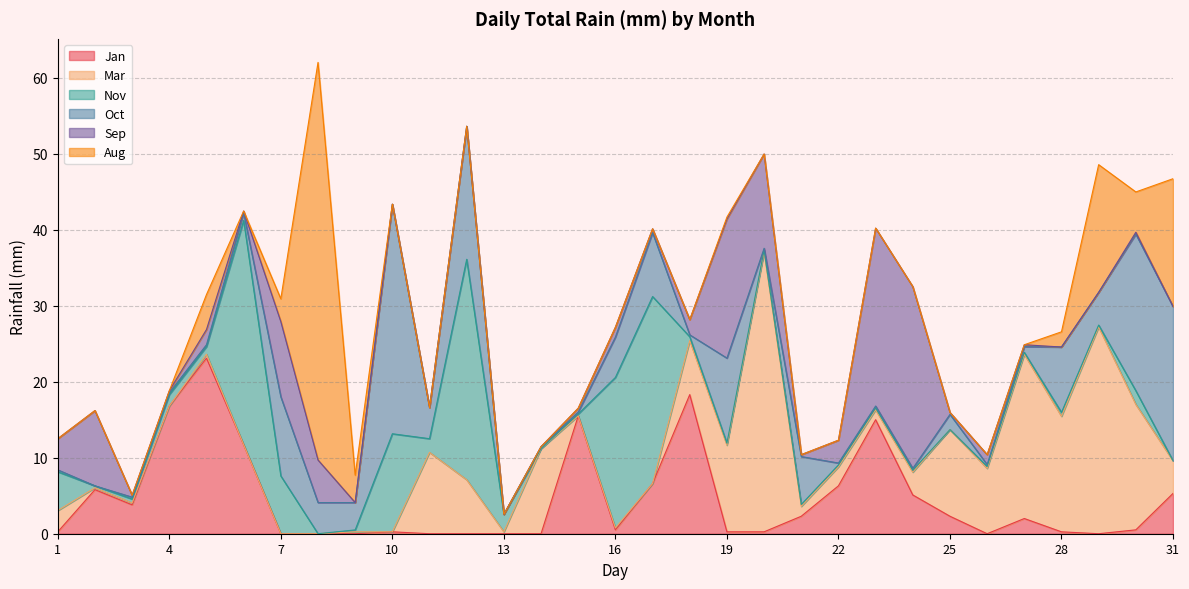

Is it true that Jan equals 0.0 at 7?

True